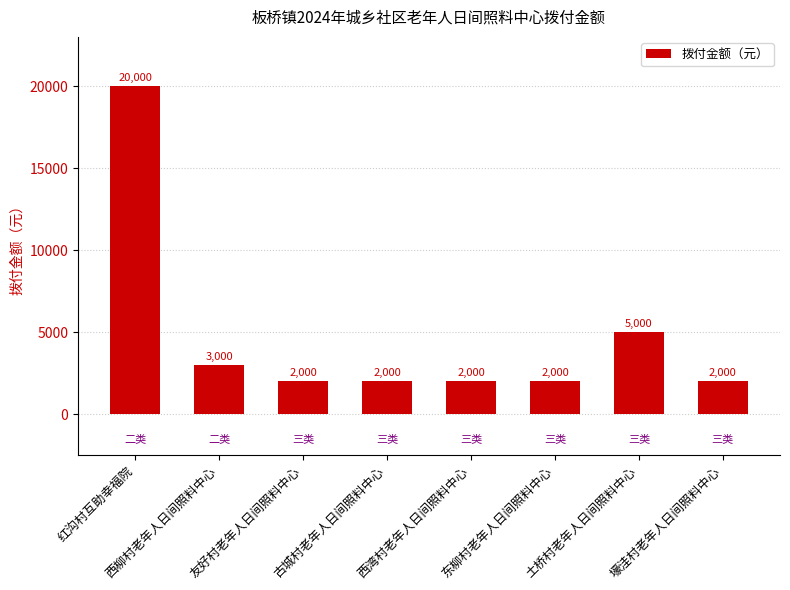

How many bars are there in total?

8